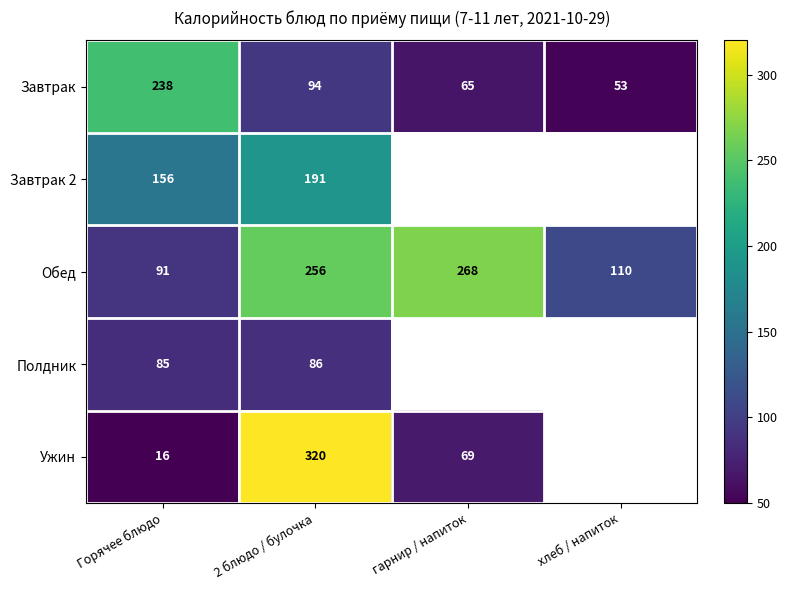

At Горячее блюдо, list the series in order from smallest to largest.

Ужин, Полдник, Обед, Завтрак 2, Завтрак